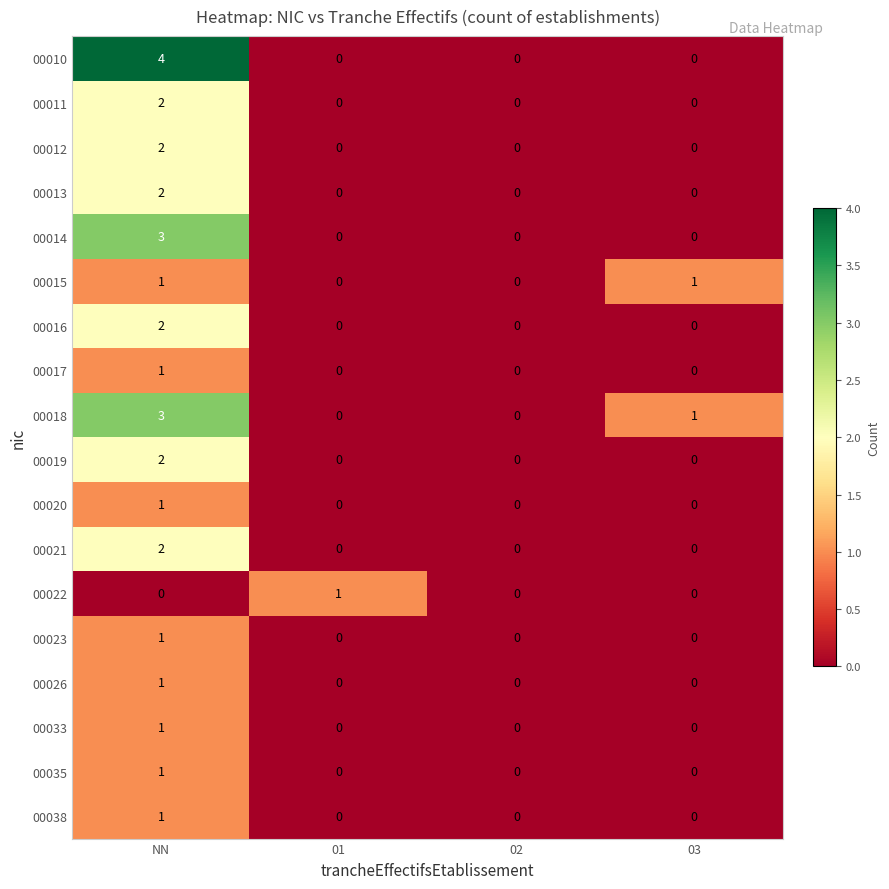

Which series has the largest range (max minus min)?

00010